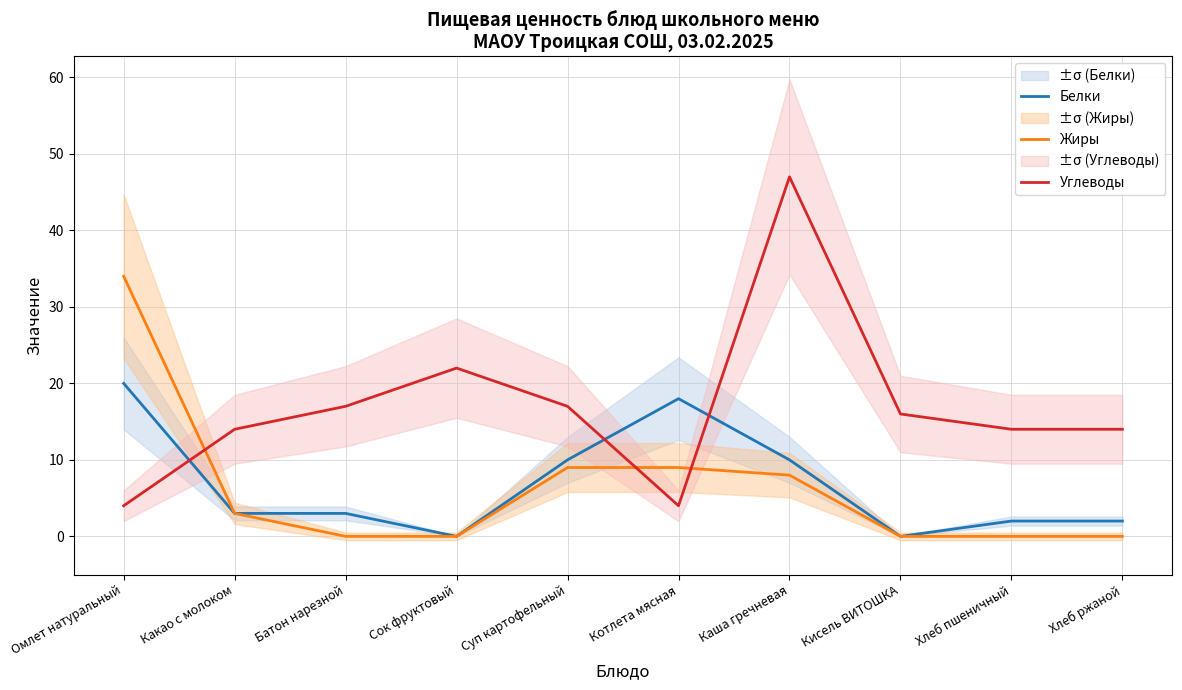

What is the total value across all series at Омлет натуральный?

58